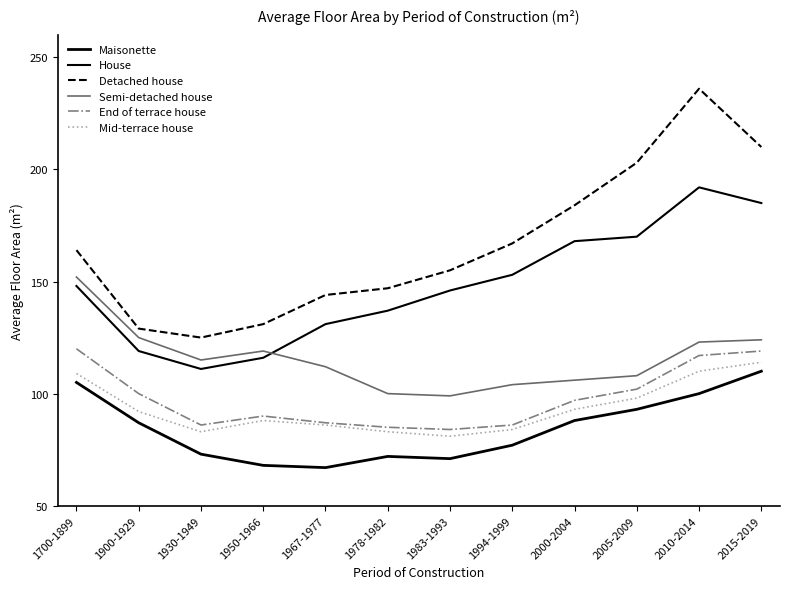

What position from the left is 1994-1999?

8